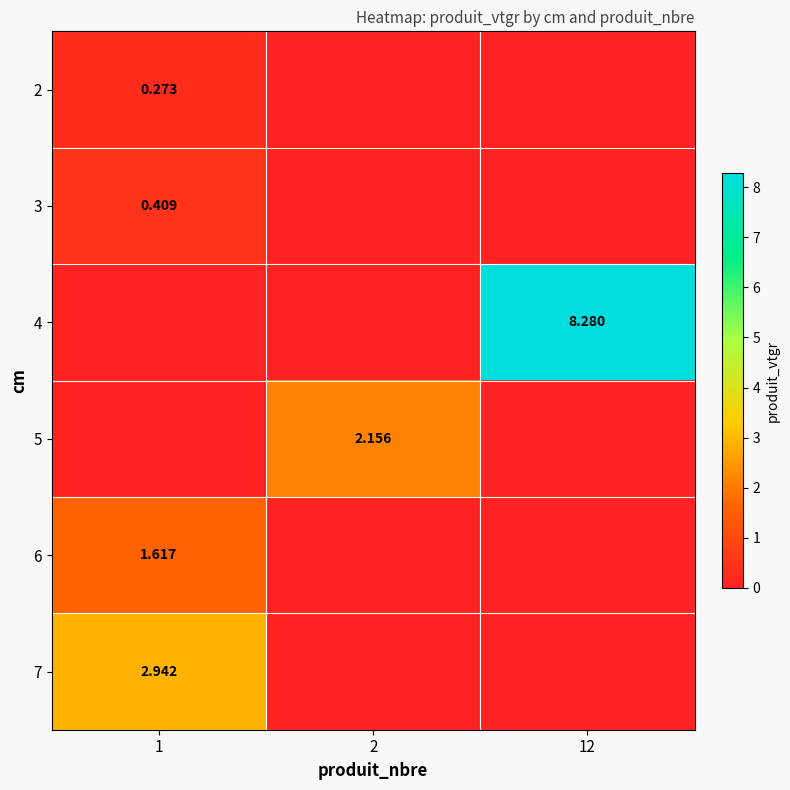

Is the value of 6 at 1 greater than the value of 4 at 12?

No